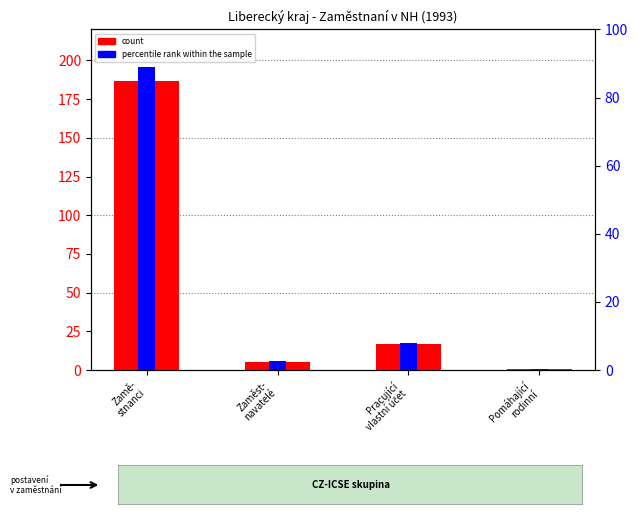

How many groups of bars are there?

4